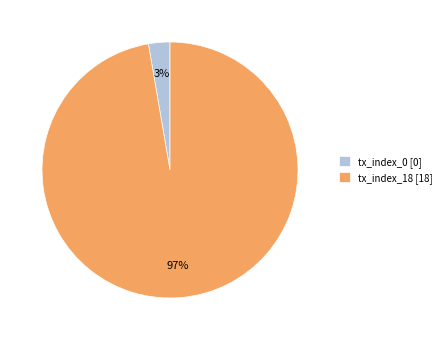

Do tx_index_18 [18] and tx_index_0 [0] together represent more than half of the pie?

Yes